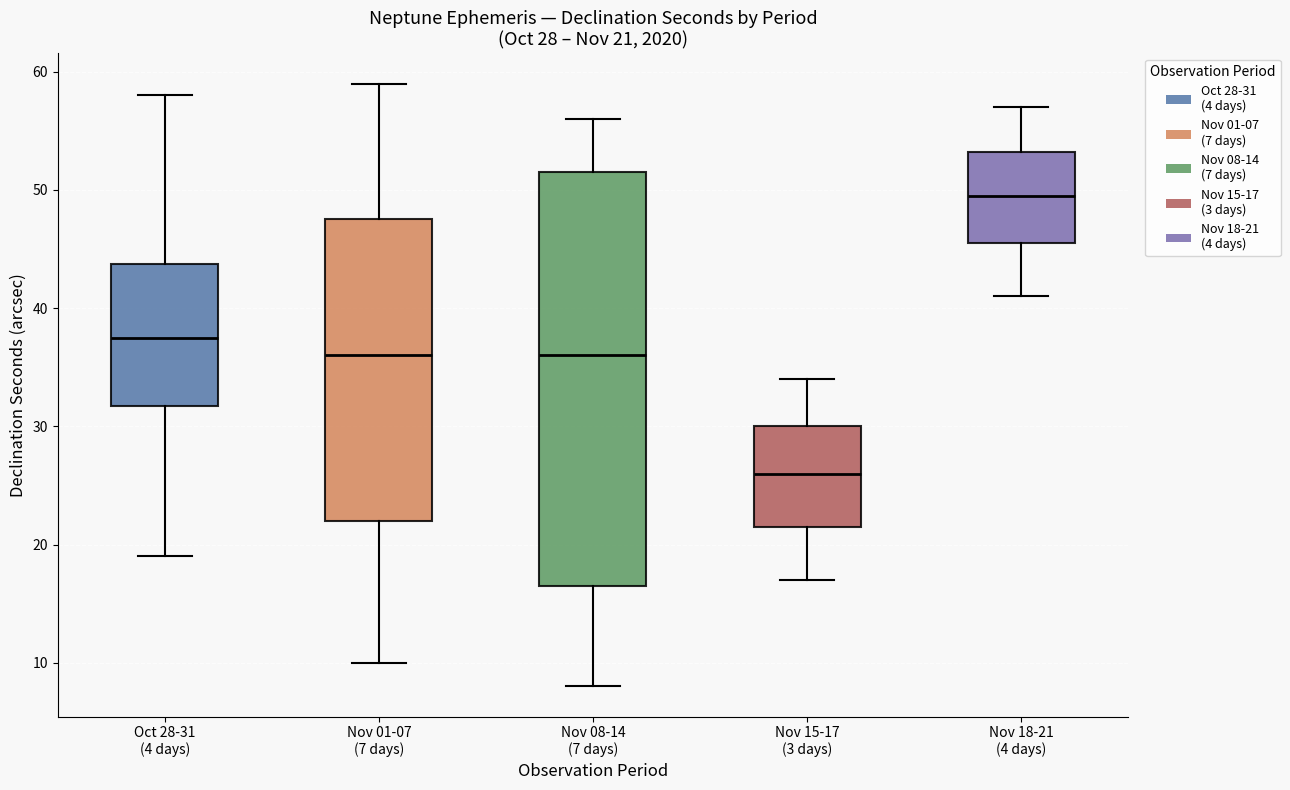

Which box is the tallest, from its lower edge to its upper edge?

Nov 08-14 (7 days)